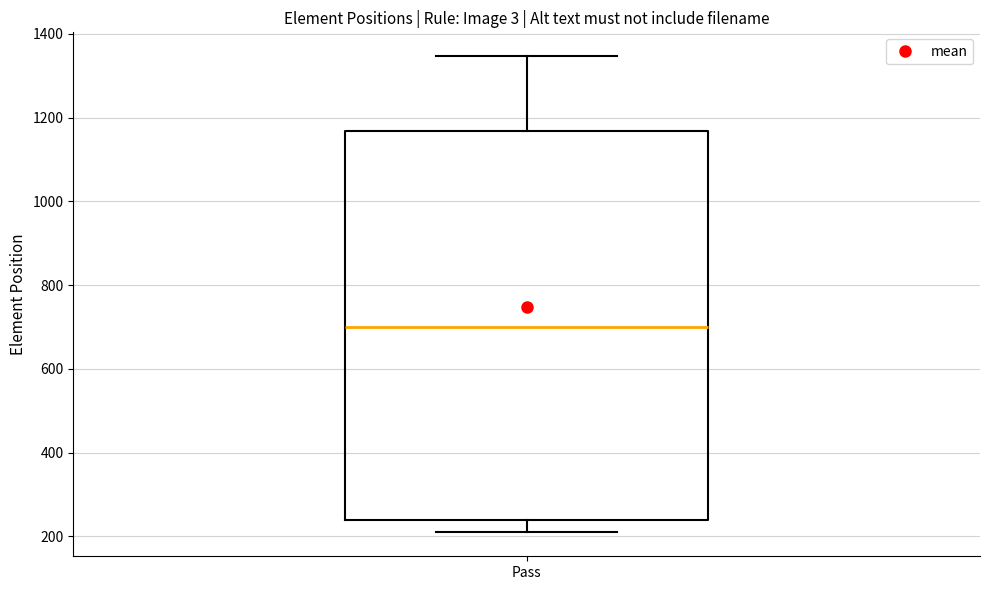

Where does the median line of the box for Pass sit on the y-axis? The values are not printed on the chart, so give them approximately, as read against the axis.

700